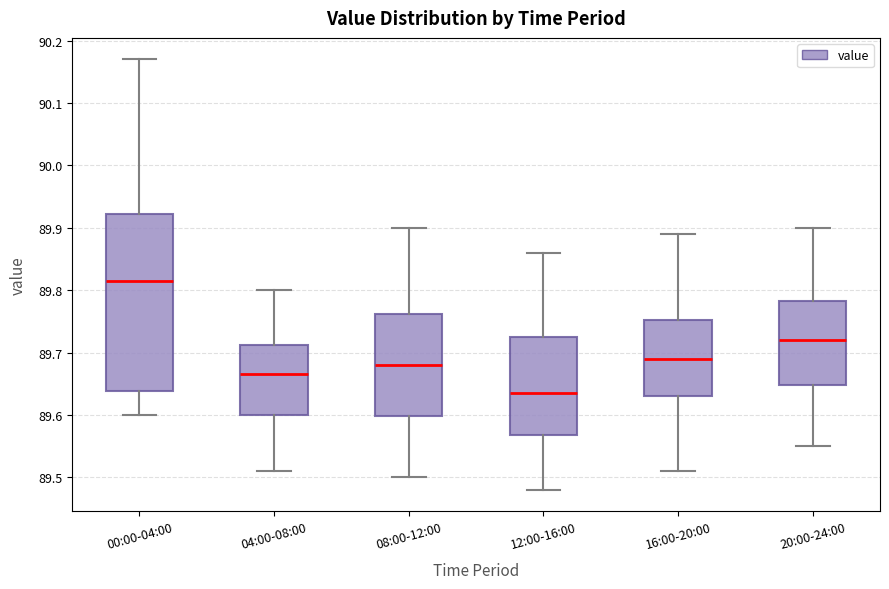

Reading left to right, read every box against the y-axis: the position of its median line, the range the box covers, and the ends of its whiskers. The values are not printed on the chart, so give them approximately, as read against the axis.

00:00-04:00: median 89.82, box 89.64 to 89.92, whiskers 89.60 to 90.17
04:00-08:00: median 89.67, box 89.60 to 89.71, whiskers 89.51 to 89.80
08:00-12:00: median 89.68, box 89.60 to 89.76, whiskers 89.50 to 89.90
12:00-16:00: median 89.64, box 89.57 to 89.73, whiskers 89.48 to 89.86
16:00-20:00: median 89.69, box 89.63 to 89.75, whiskers 89.51 to 89.89
20:00-24:00: median 89.72, box 89.65 to 89.78, whiskers 89.55 to 89.90